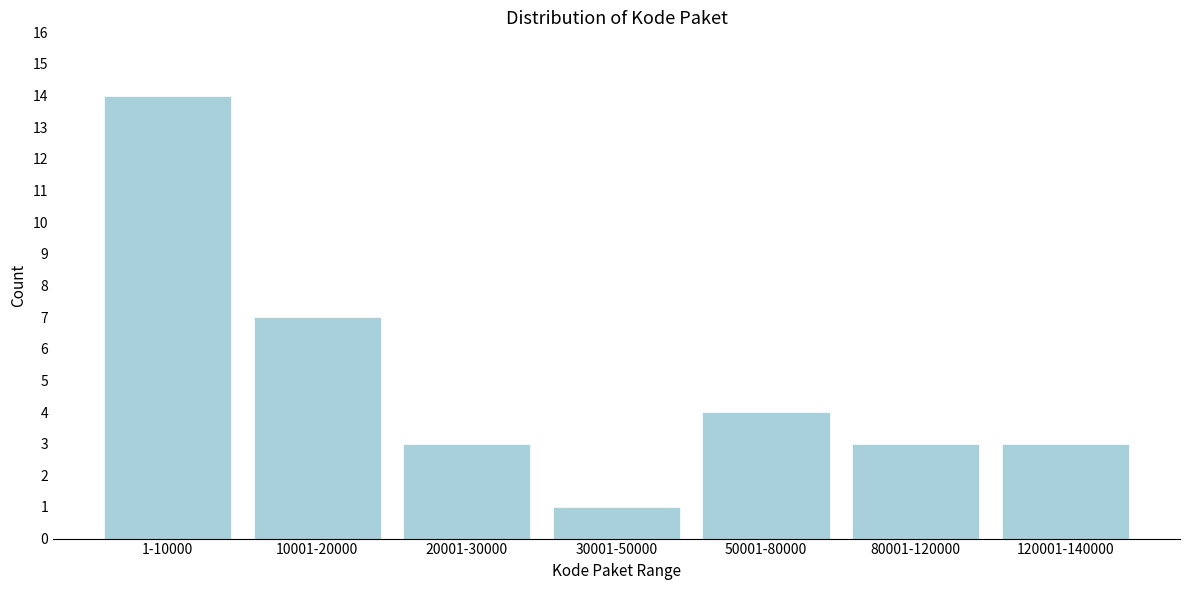

Reading left to right, transcribe all the data shown in this chart.

1-10000=14	10001-20000=7	20001-30000=3	30001-50000=1	50001-80000=4	80001-120000=3	120001-140000=3